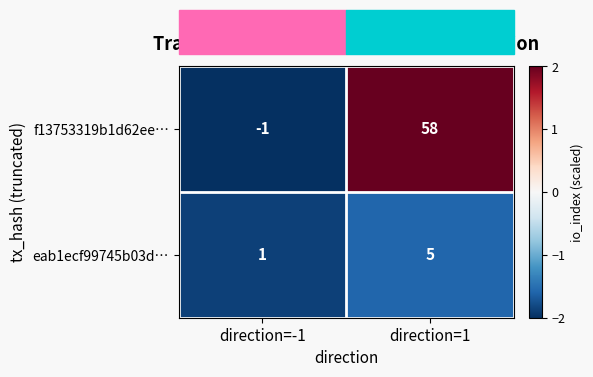

True or false: f13753319b1d62ee… has a value of -1 at direction=-1.

True